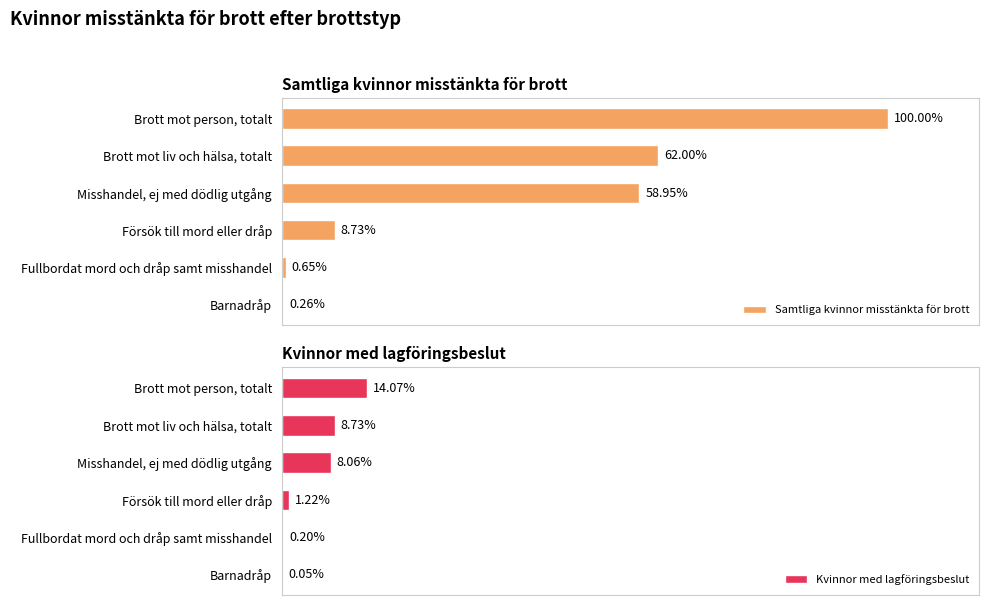

Rank the categories by Kvinnor med lagföringsbeslut value from highest to lowest.

Brott mot person, totalt, Brott mot liv och hälsa, totalt, Misshandel, ej med dödlig utgång, Försök till mord eller dråp, Fullbordat mord och dråp samt misshandel, Barnadråp